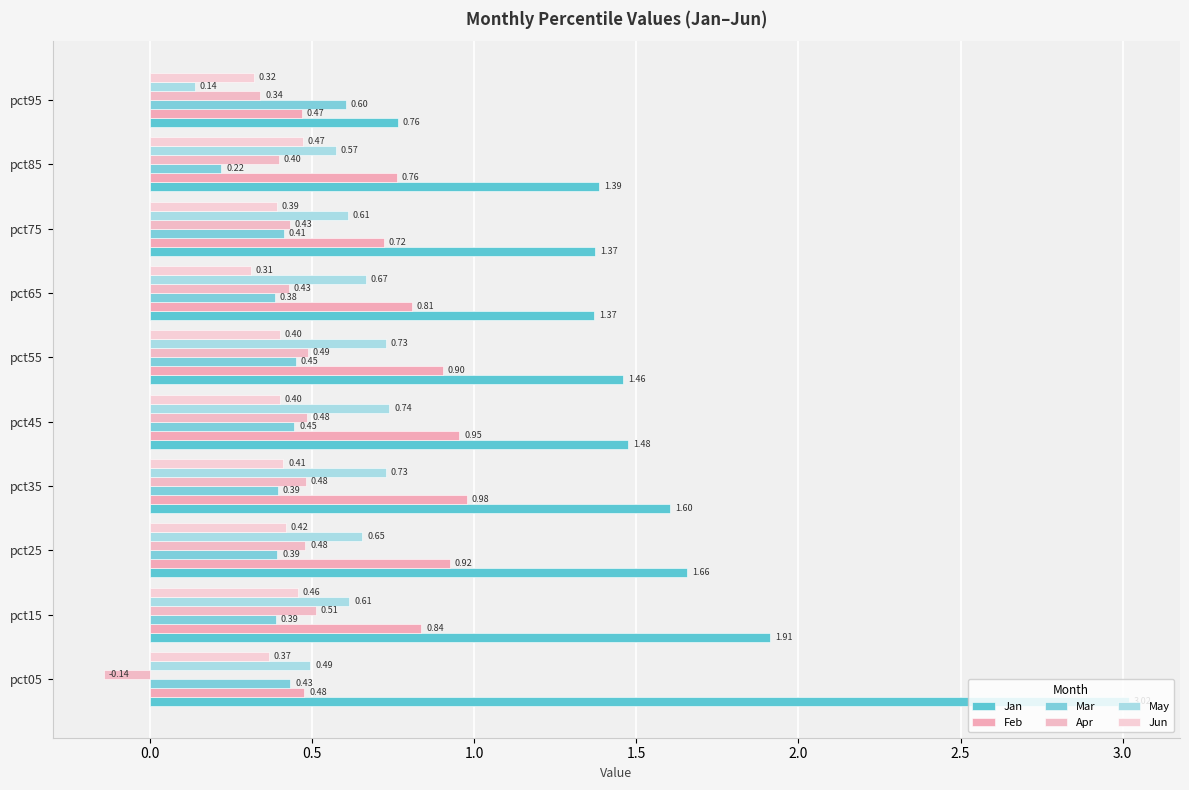

How many series are shown in this chart?

6